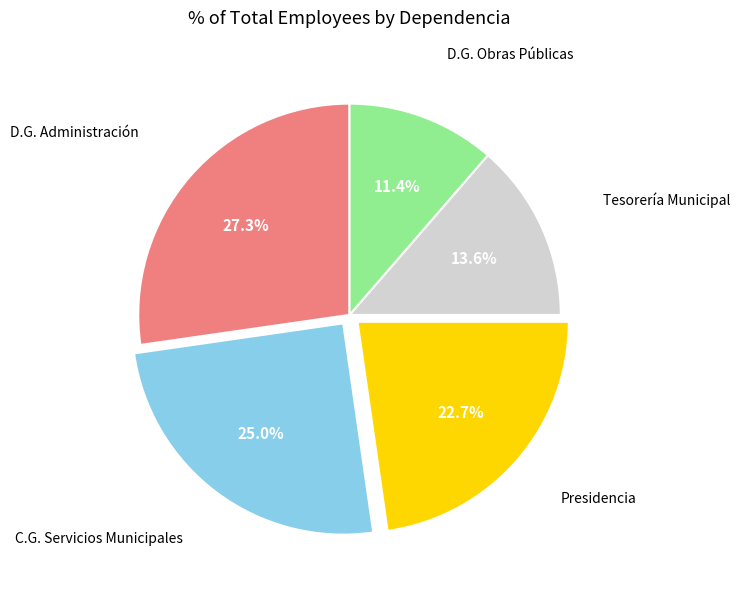

Is there any slice that represents more than half of the pie?

No